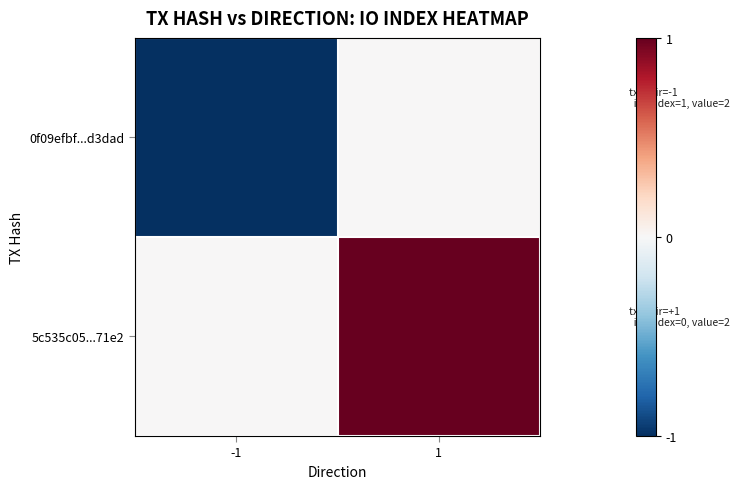

Which series has the largest total across all categories?

5c535c05...71e2